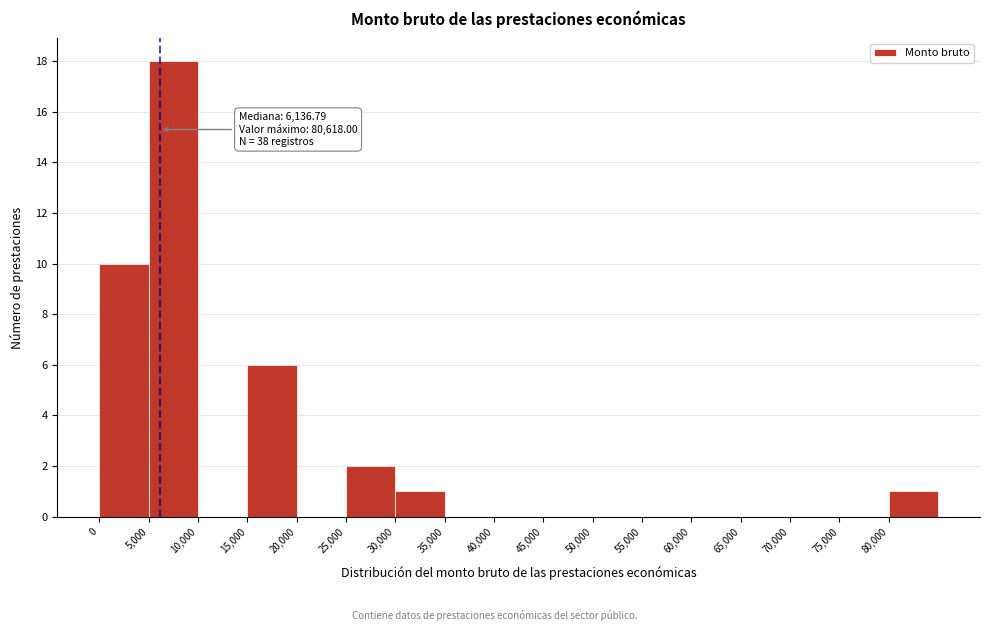

Over which range of the x-axis is the bar tallest?

5000 to 10000